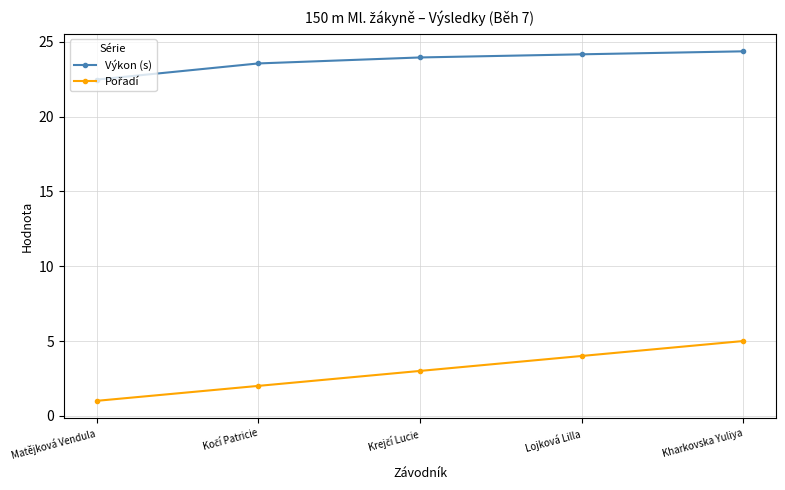

What is the spread (max minus min) of values at Lojková Lilla?

20.2